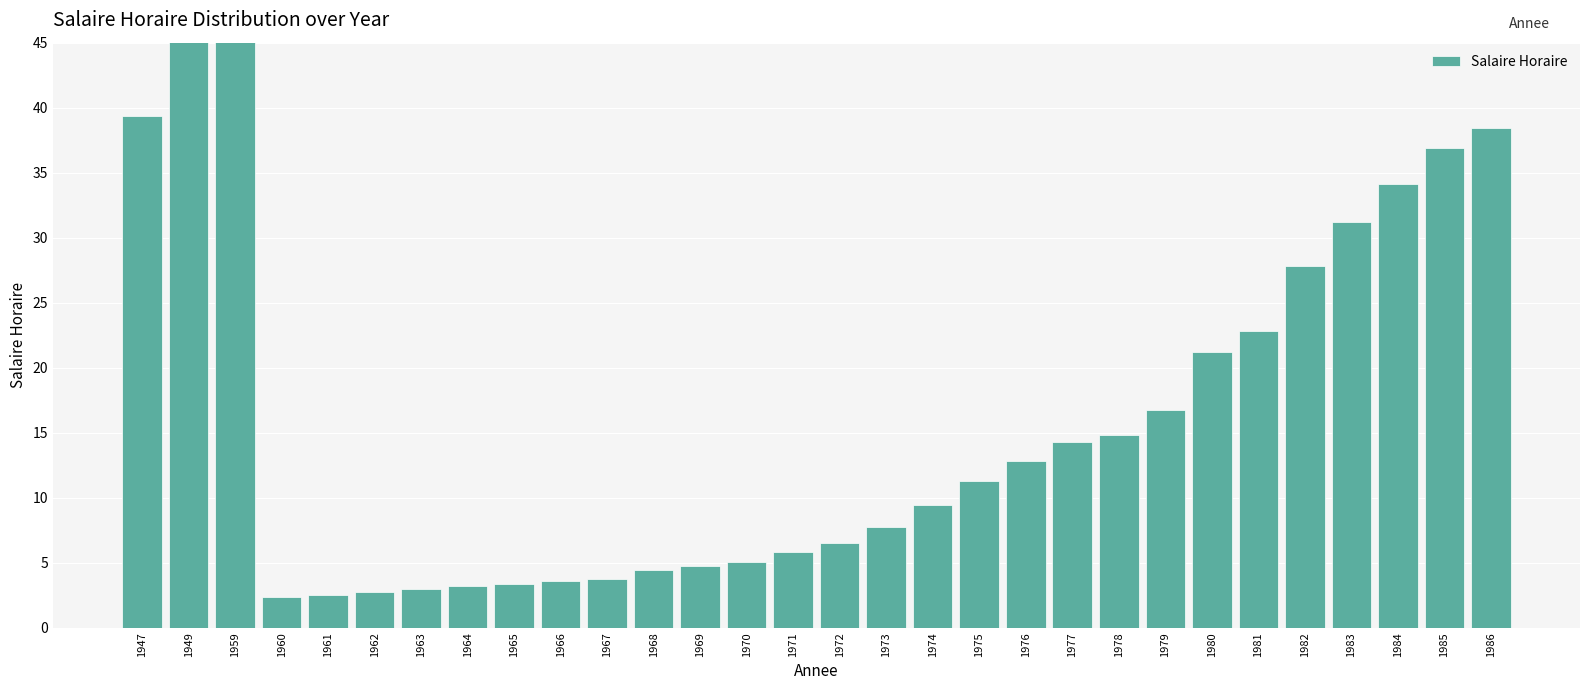

What is the difference between the values at 1965 and 1961?

0.9